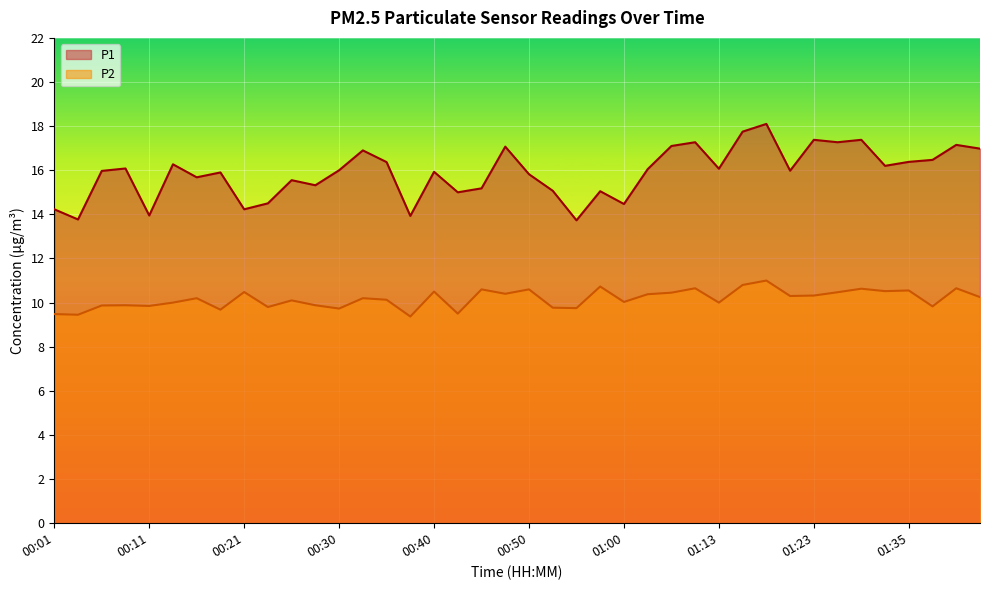

Which category has the lowest value across all series?

00:38